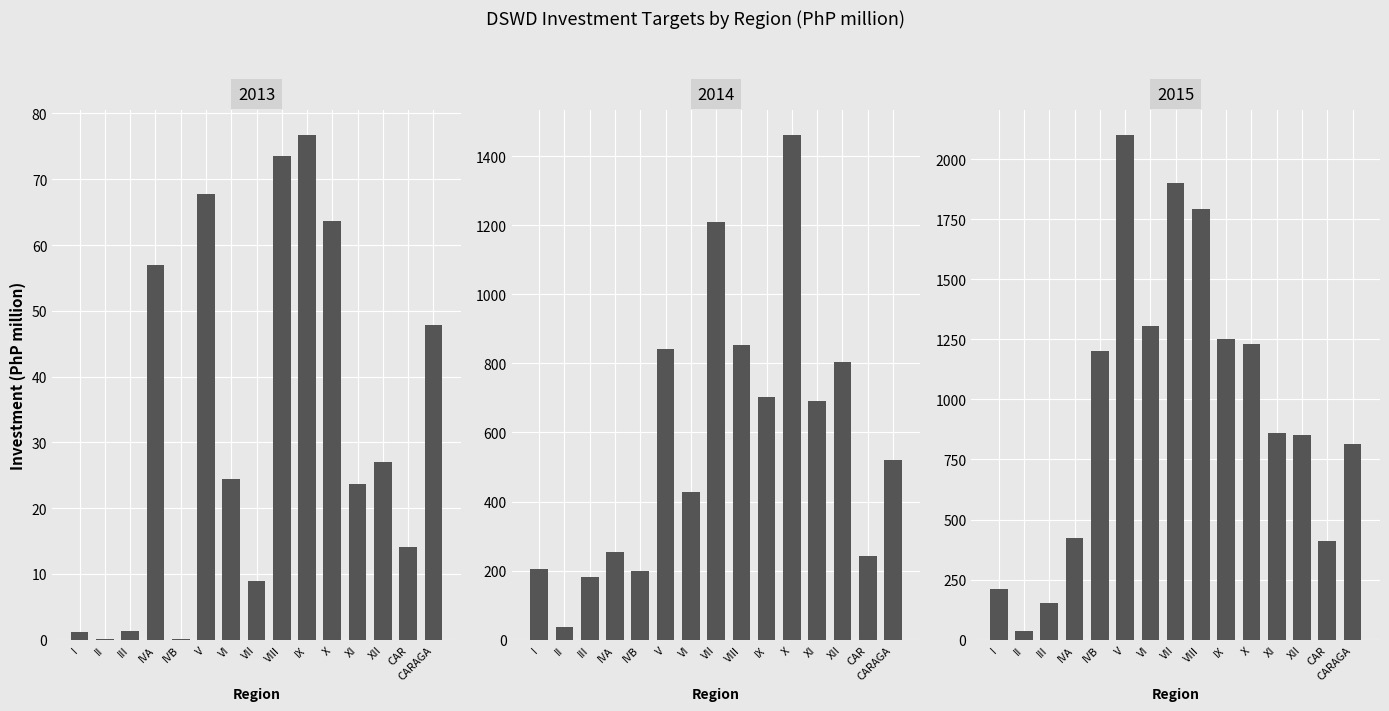

Reading right to left, what are all the values shown in this chart?

2013: CARAGA=47.8	CAR=14.0	XII=27.0	XI=23.7	X=63.6	IX=76.7	VIII=73.5	VII=8.9	VI=24.4	V=67.7	IVB=0.2	IVA=56.9	III=1.3	II=0.1	I=1.1
2014: CARAGA=520.7	CAR=242.6	XII=804.5	XI=690.3	X=1460.8	IX=701.9	VIII=853.6	VII=1209.7	VI=427.9	V=842.5	IVB=199.2	IVA=252.6	III=181.9	II=35.7	I=205.7
2015: CARAGA=814.8	CAR=411.1	XII=851.4	XI=860.4	X=1228.8	IX=1249.8	VIII=1790.6	VII=1902.6	VI=1307.4	V=2100.1	IVB=1203.1	IVA=423.1	III=152.0	II=36.5	I=209.2